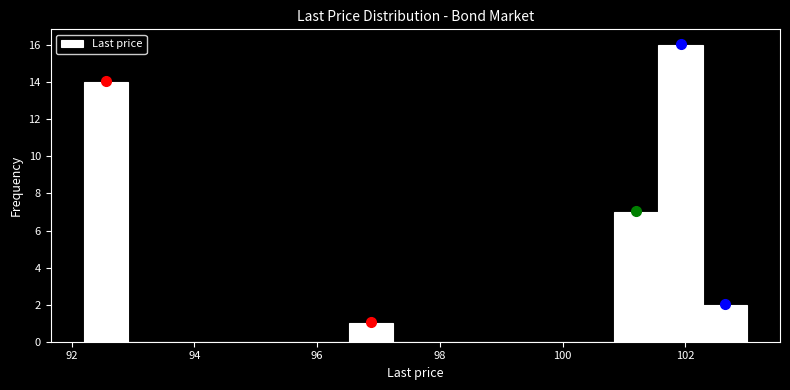

Read against the x-axis, roughly where is the centre of the tallest bar?

102.0